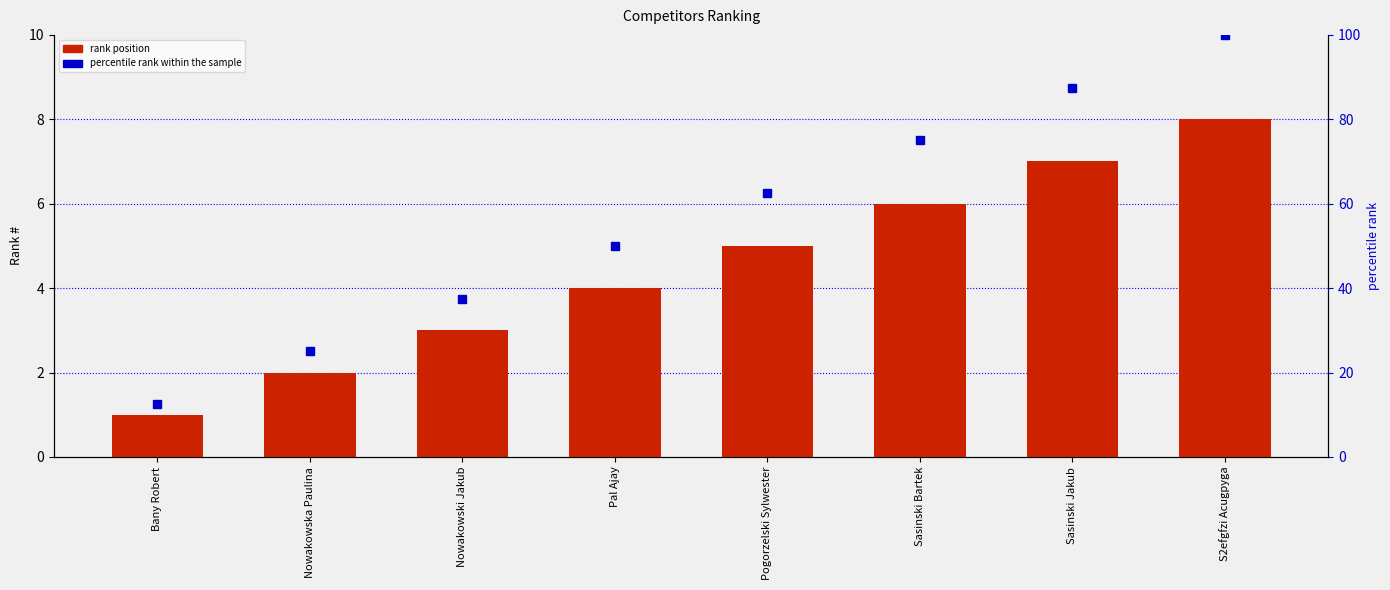

How many groups of bars are there?

8